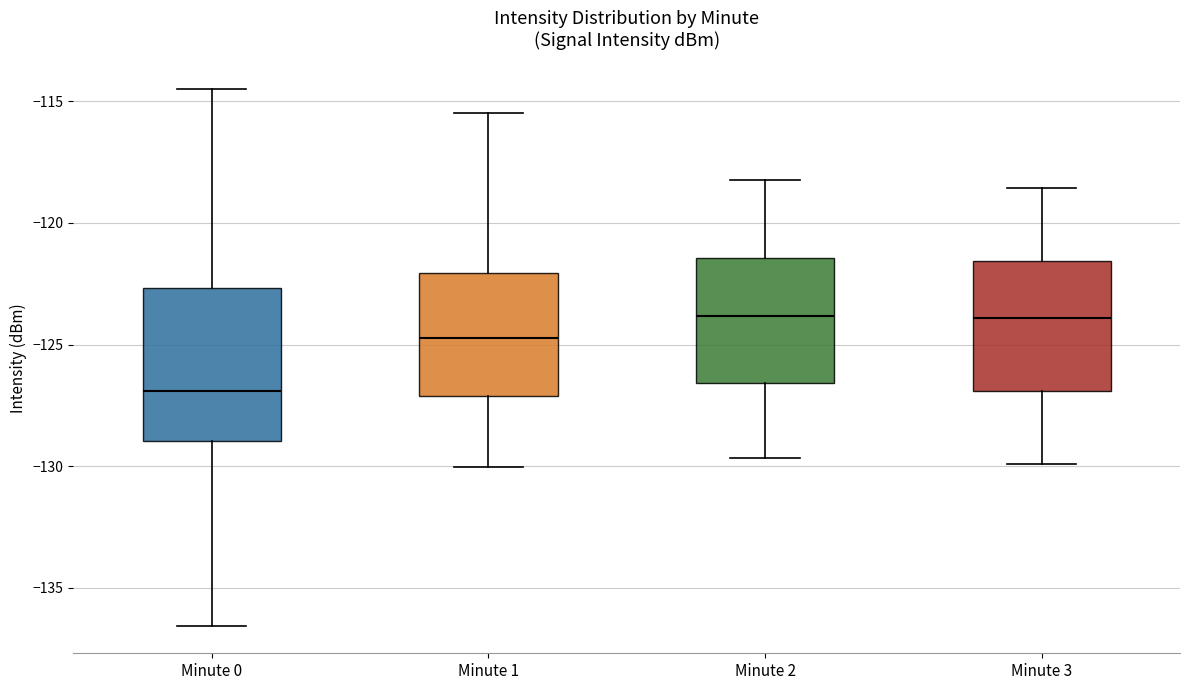

Where does the lower whisker of the box for Minute 3 end on the y-axis? The values are not printed on the chart, so give them approximately, as read against the axis.

-130.0